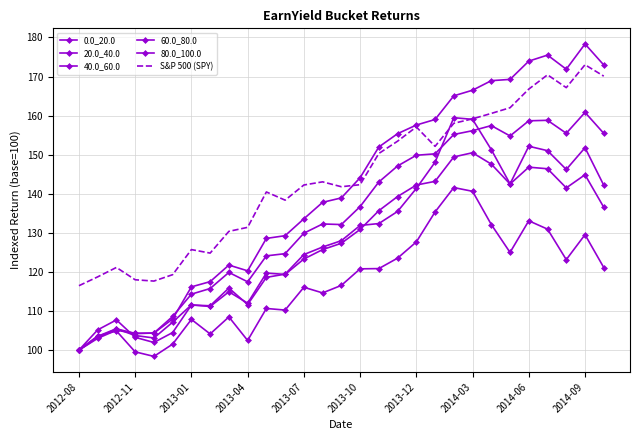

Between which two adjacent categories do 80.0_100.0 and 60.0_80.0 first intersect?

2013-10 and 2013-12